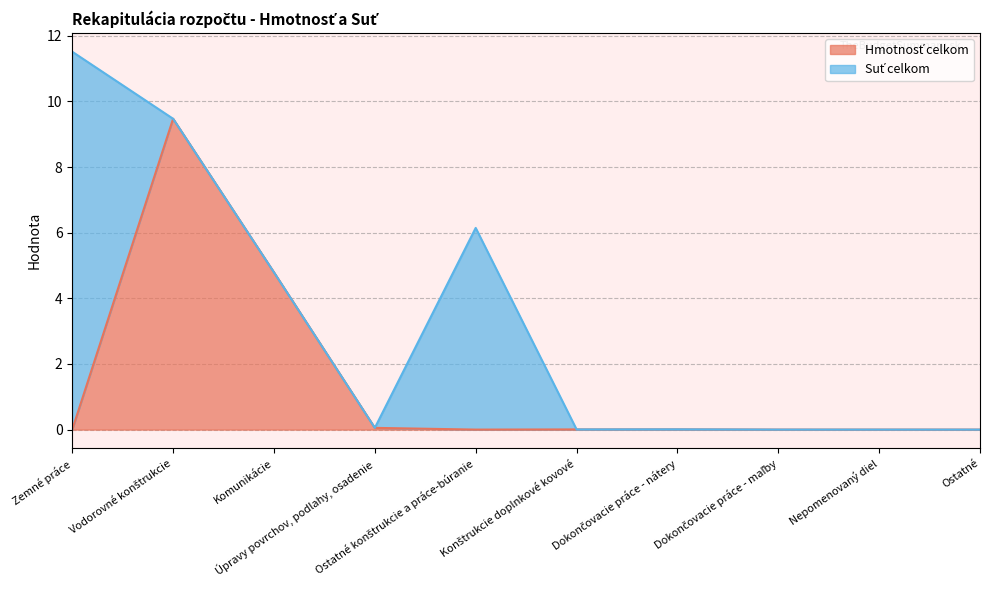

The chart shows a value of -5.6 at Zemné práce. True or false?

False